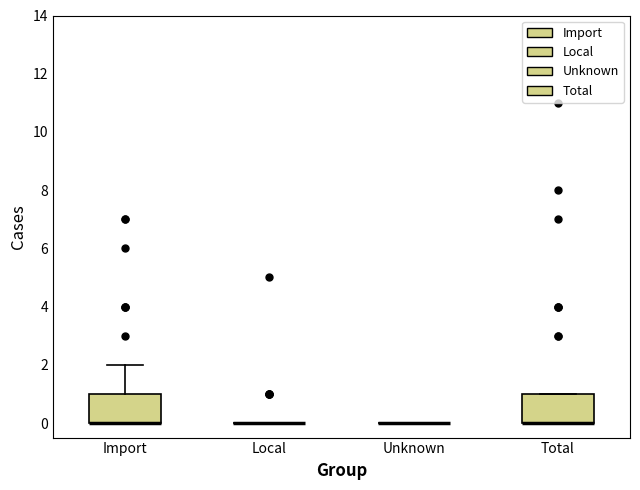

Reading left to right, transcribe this box plot: for each box, give where its median line is, the range the box spans, and where its two whiskers end, as read against the y-axis. The values are not printed on the chart, so give them approximately, as read against the axis.

Import: median 0 (drawn on the box's lower edge), box 0 to 1, whiskers 0 to 2
Local: box collapsed to a line at 0, whiskers 0 to 0
Unknown: box collapsed to a line at 0, whiskers 0 to 0
Total: median 0 (drawn on the box's lower edge), box 0 to 1, whiskers 0 to 1